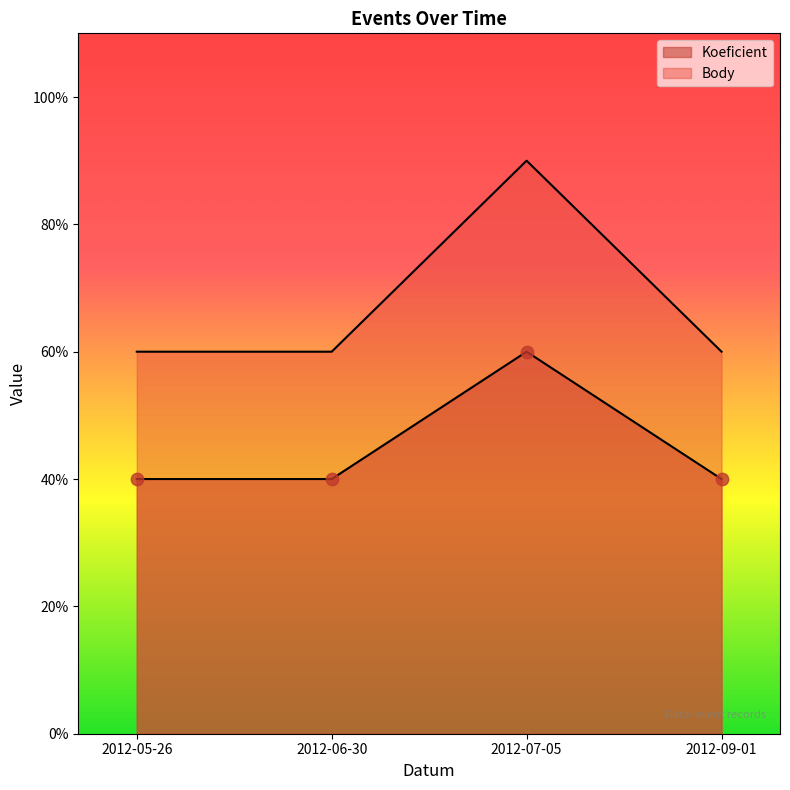

Is the value of Body at 2012-06-30 greater than the value of Koeficient at 2012-09-01?

Yes